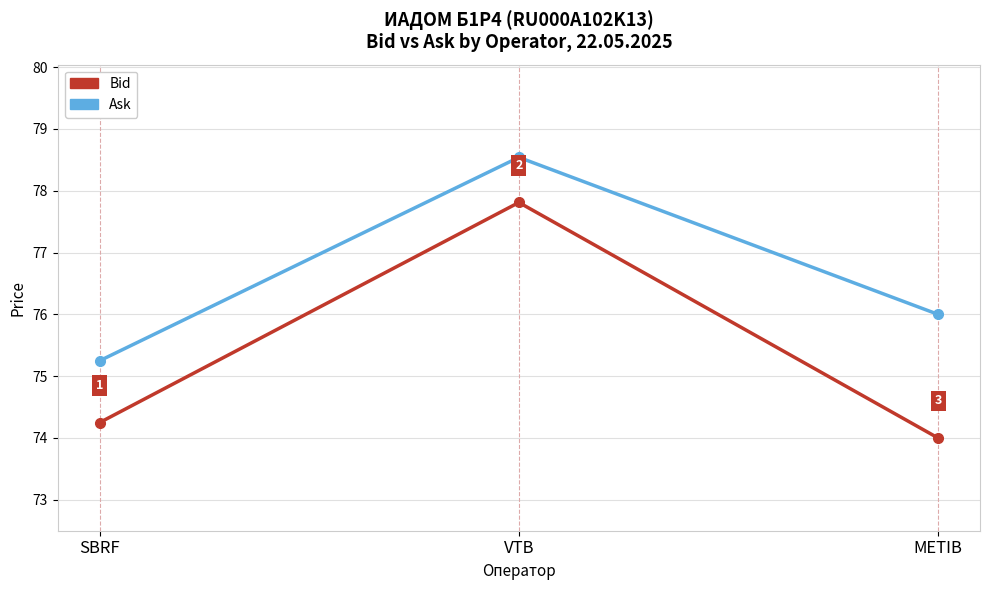

What position from the right is METIB?

1